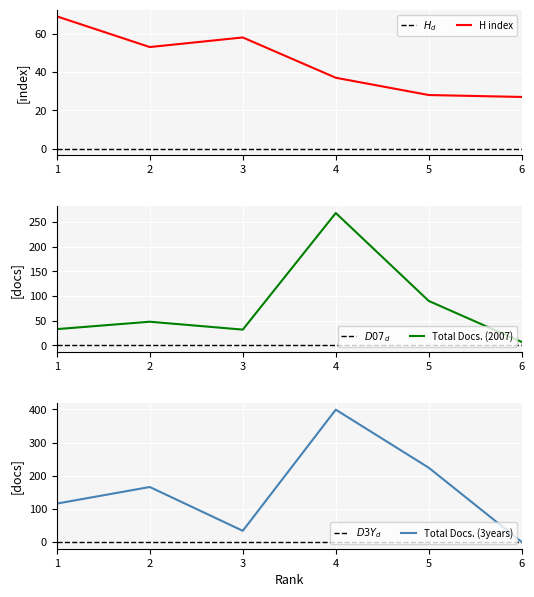

What are all the series names shown in the legend?

H index, Total Docs. (2007), Total Docs. (3years)